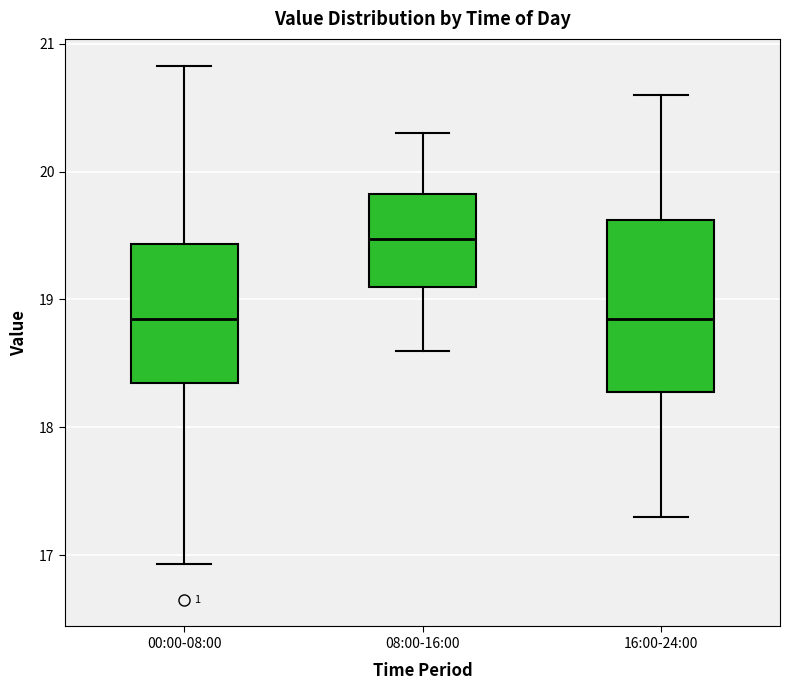

Which box is the tallest, from its lower edge to its upper edge?

16:00-24:00